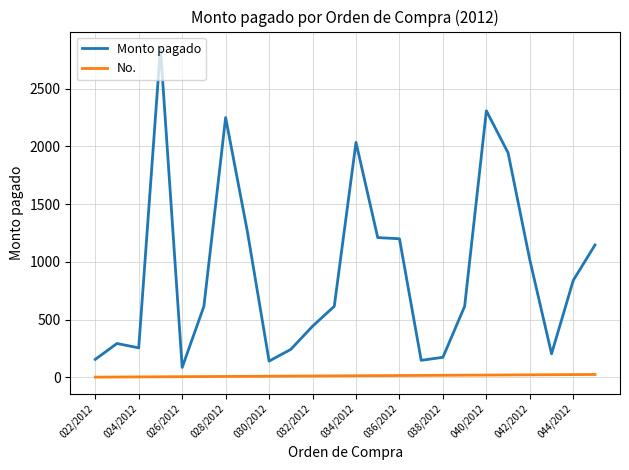

What is the greatest value displayed?

2852.5